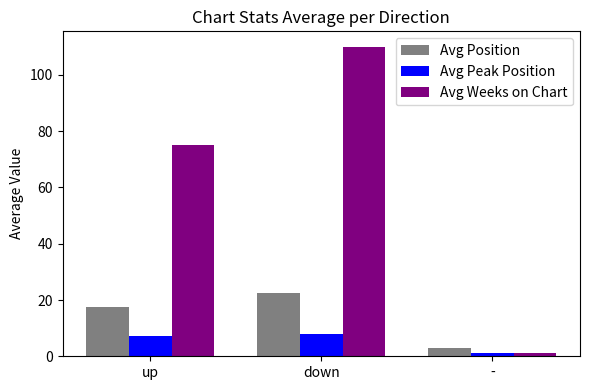

How many data points in Avg Peak Position are above 7?

2